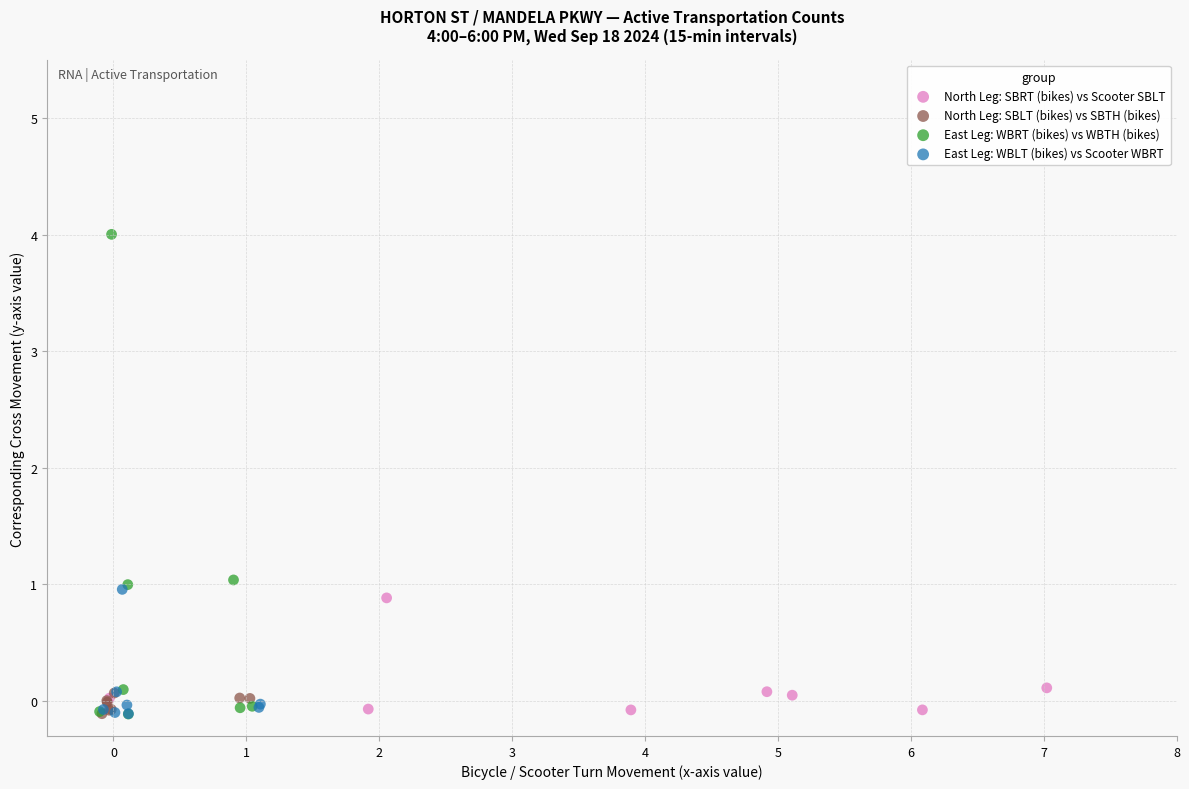

What are all the series names shown in the legend?

North Leg: SBRT (bikes) vs Scooter SBLT, North Leg: SBLT (bikes) vs SBTH (bikes), East Leg: WBRT (bikes) vs WBTH (bikes), East Leg: WBLT (bikes) vs Scooter WBRT